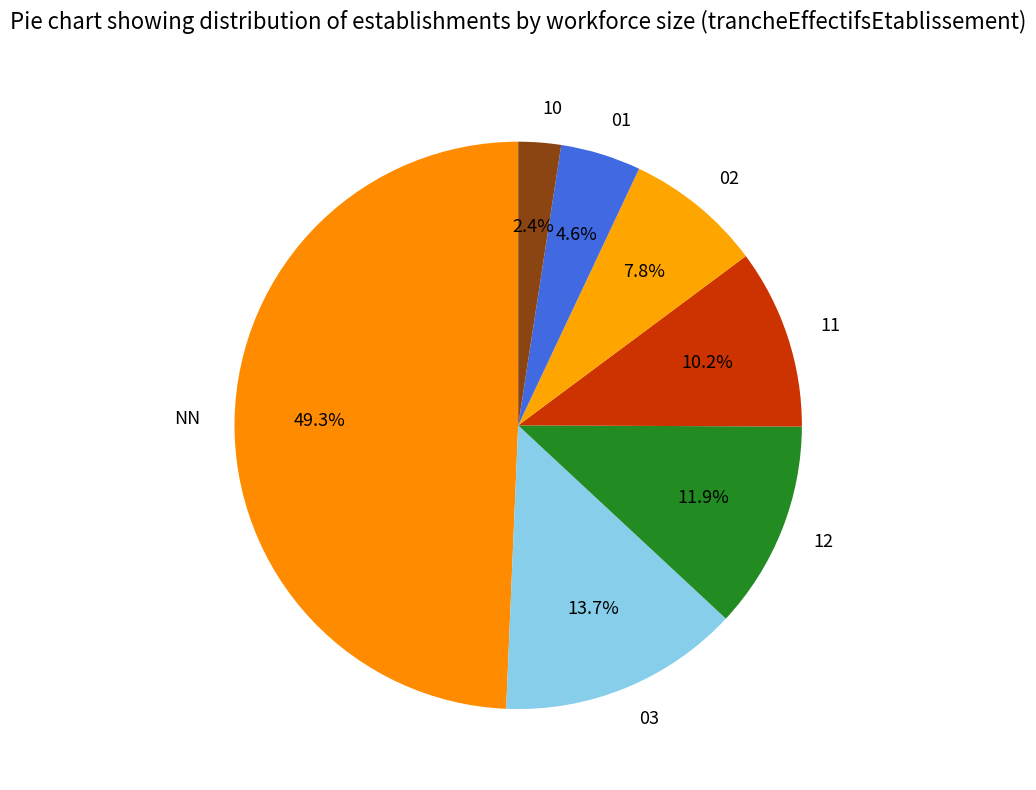

To the nearest percent, what is the difference between the 01 and 02 slice percentages?

3%